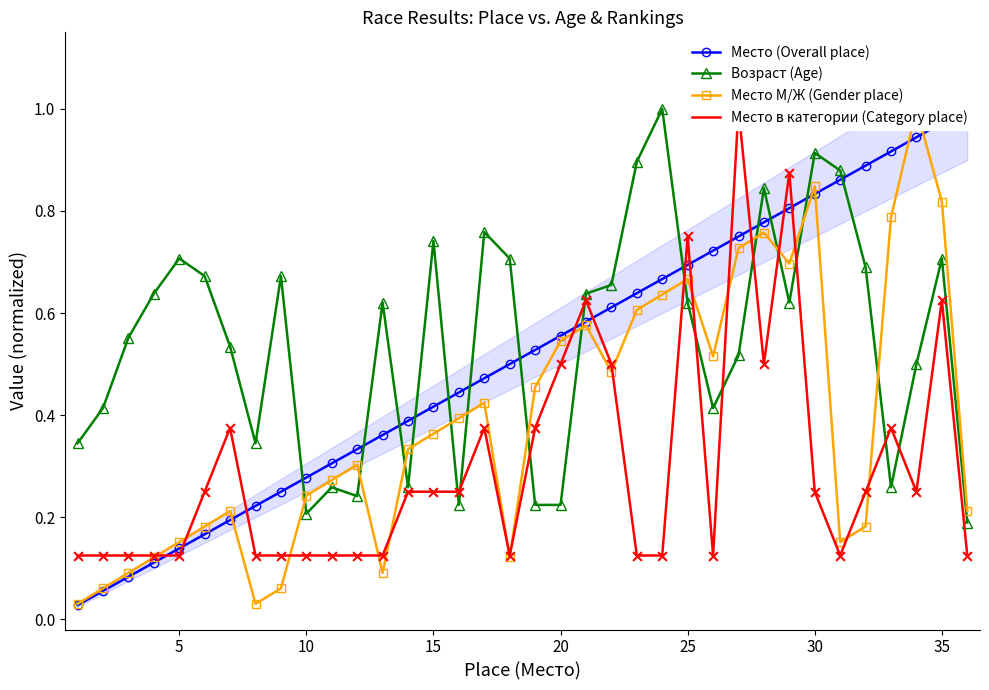

At how many categories does at least one series exceed 0?

36